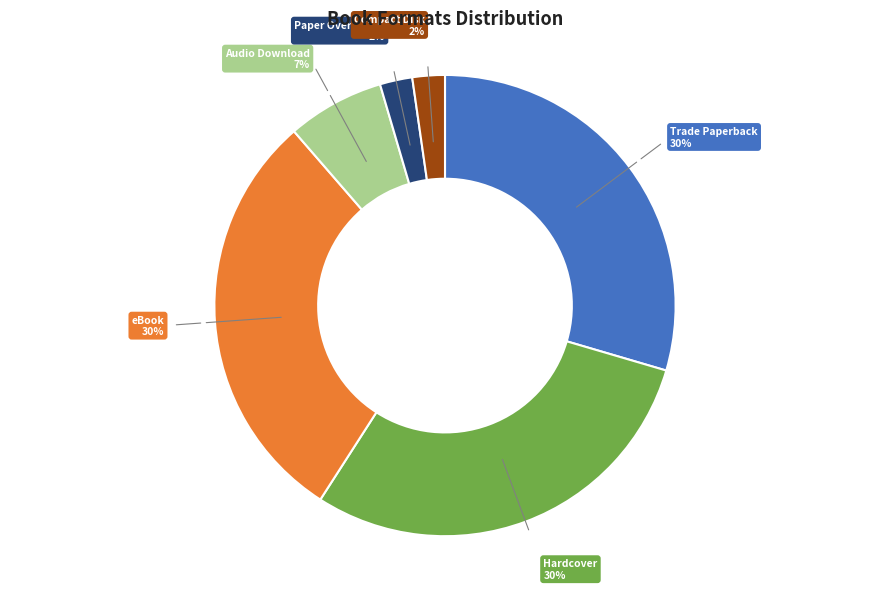

The eBook slice represents 21% of the pie. True or false?

False